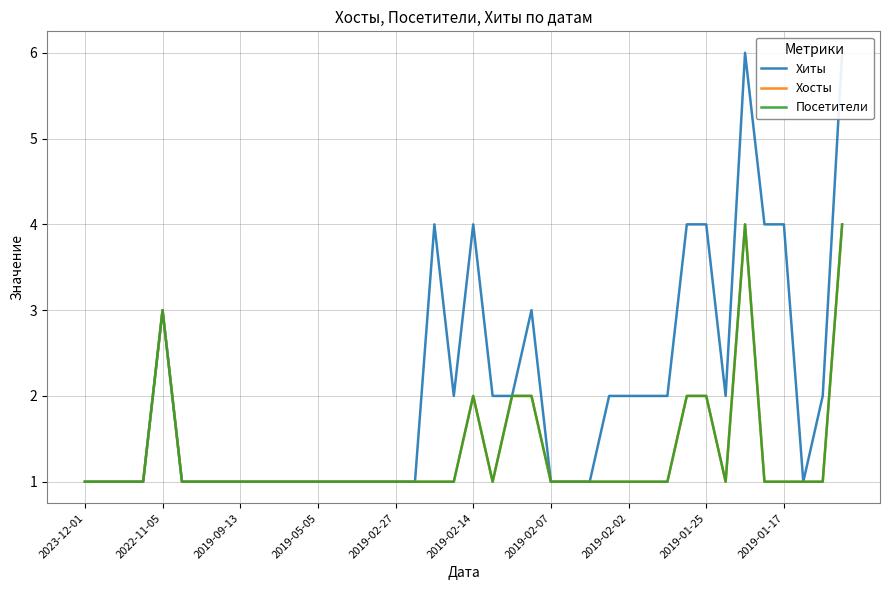

Is it true that Посетители equals 1 at 15?

False